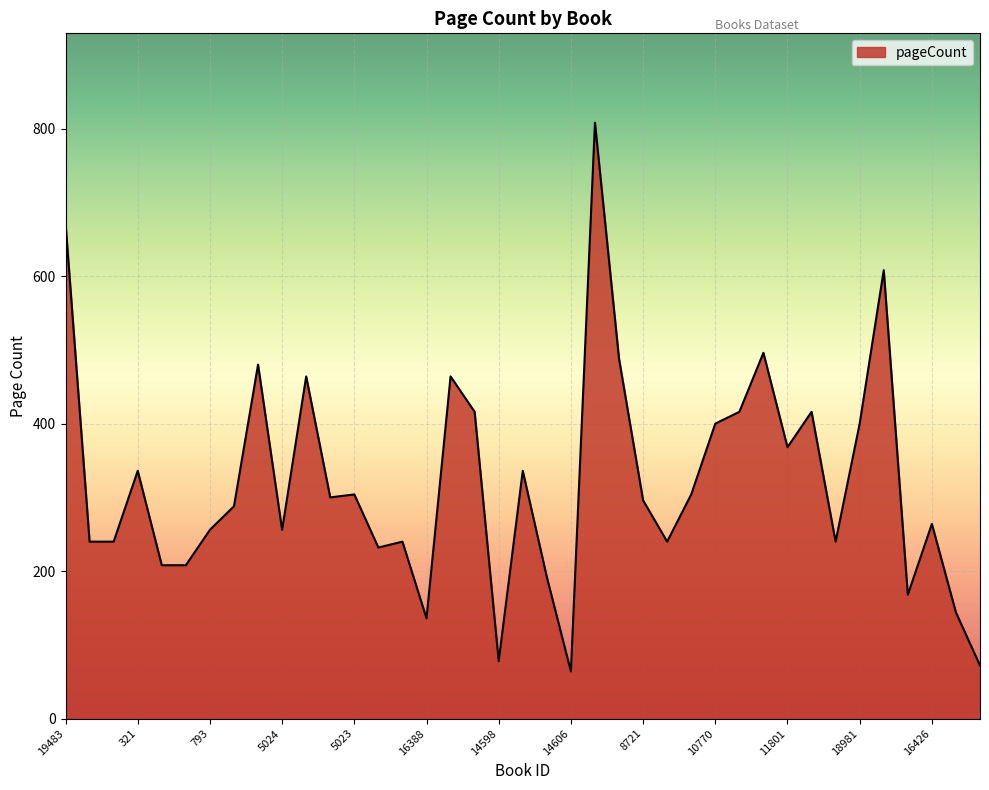

What is the difference between the maximum and minimum values?

744